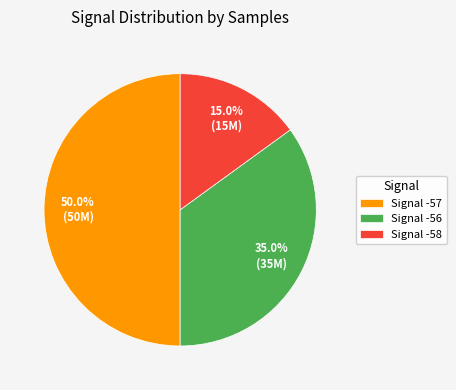

Which category has the smallest portion of the pie?

Signal -58